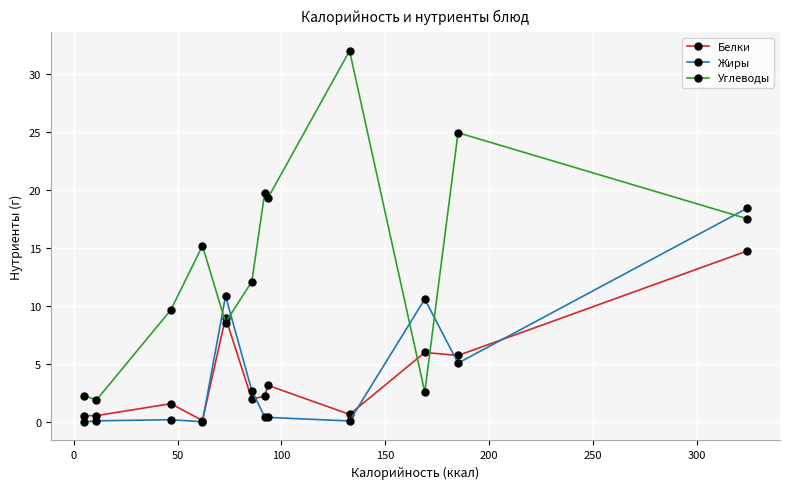

What is the value of the Углеводы point at the 8th from the left?

19.3